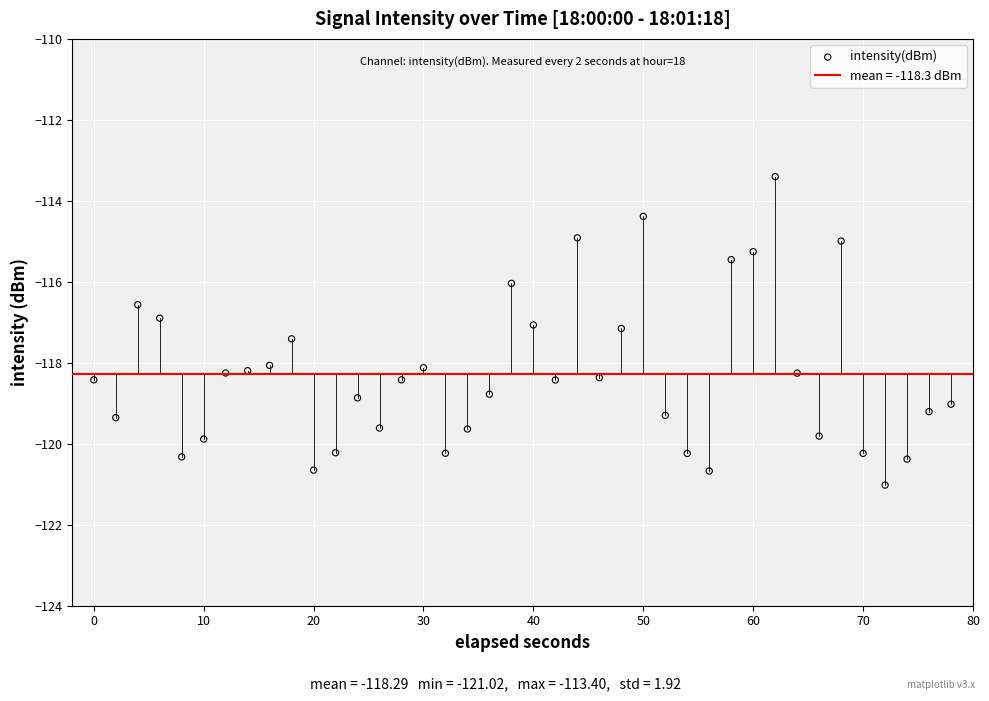

What is the range of X values (max minus min)?

78.0